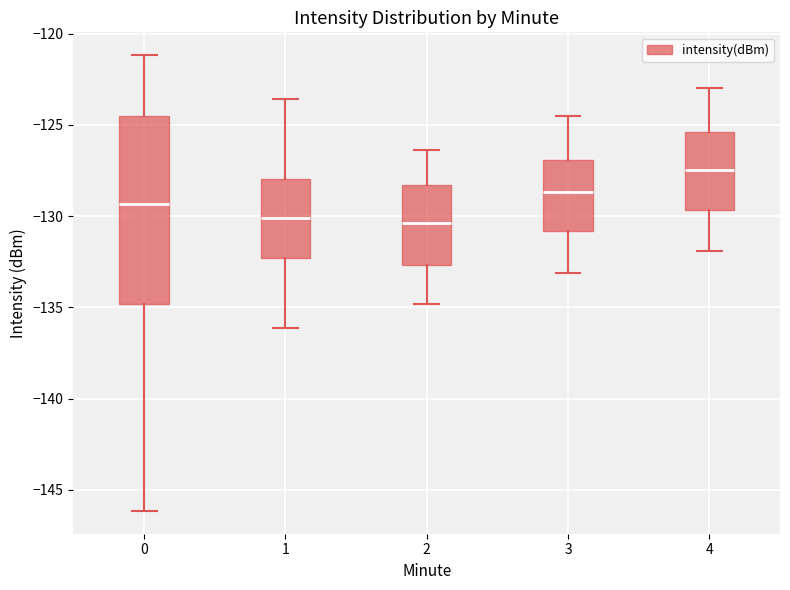

Which box has the highest median line?

4